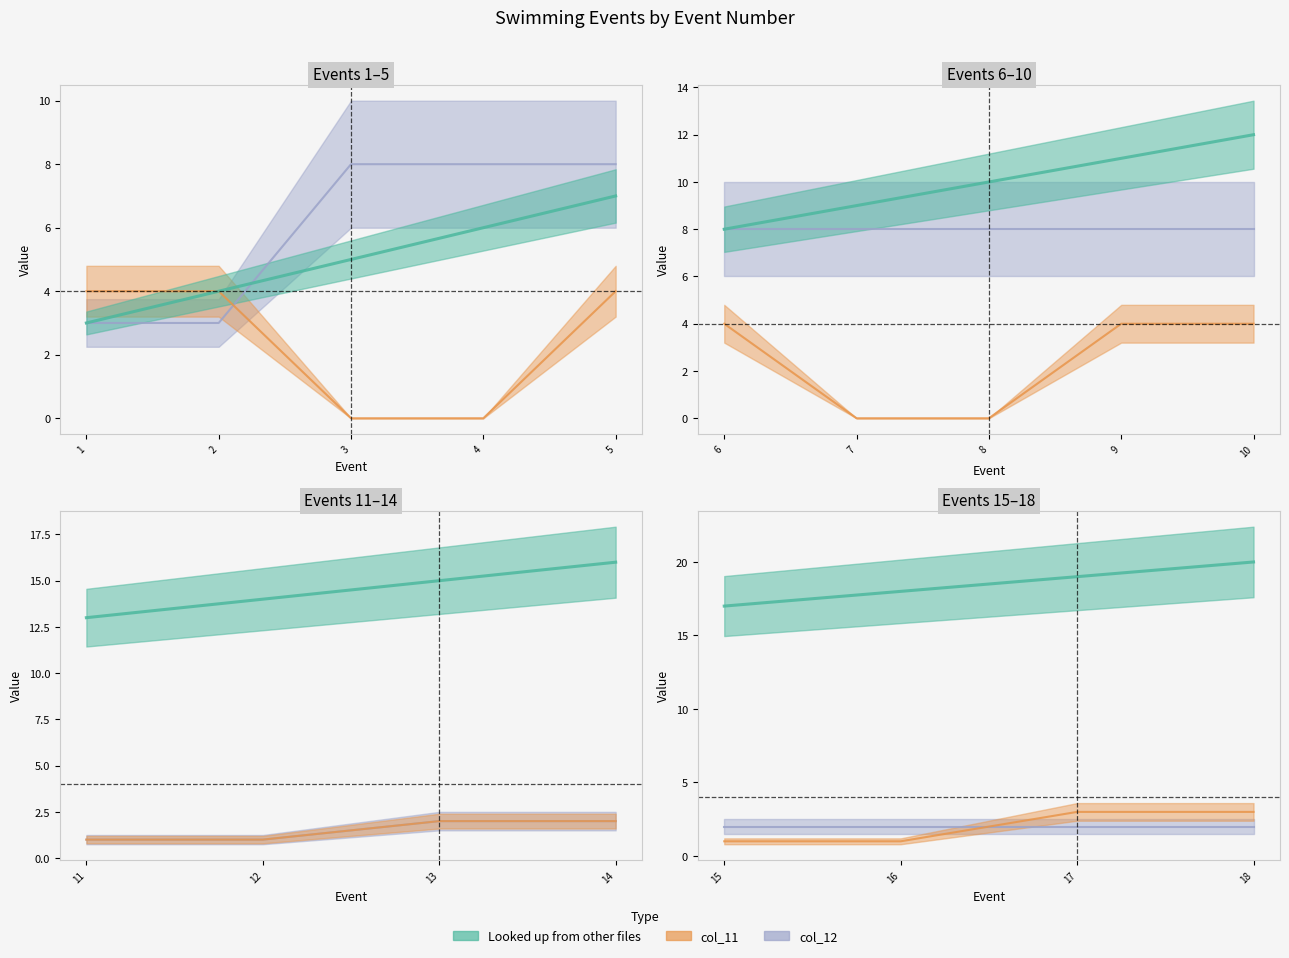

Is the value of Looked up from other files at 13 greater than the value of col_11 at 13?

Yes